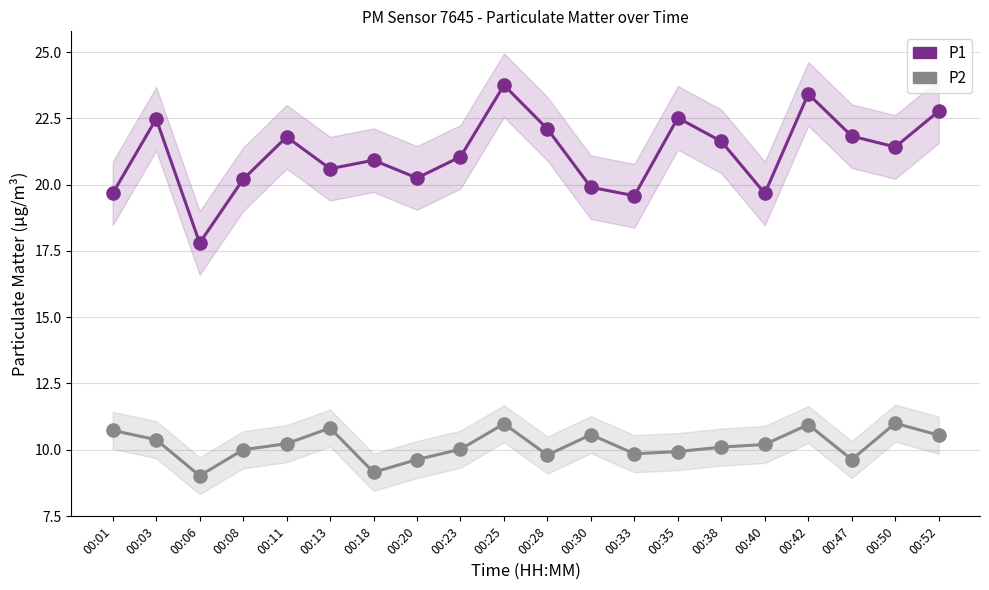

At which category is the sum across all series the highest?

00:25